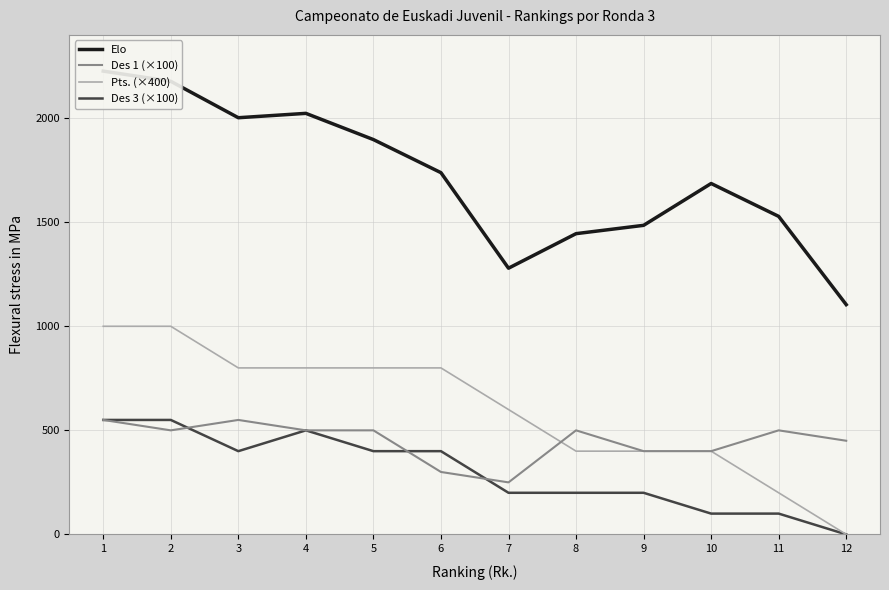

True or false: Pts. (×400) and Des 3 (×100) cross at least once.

False